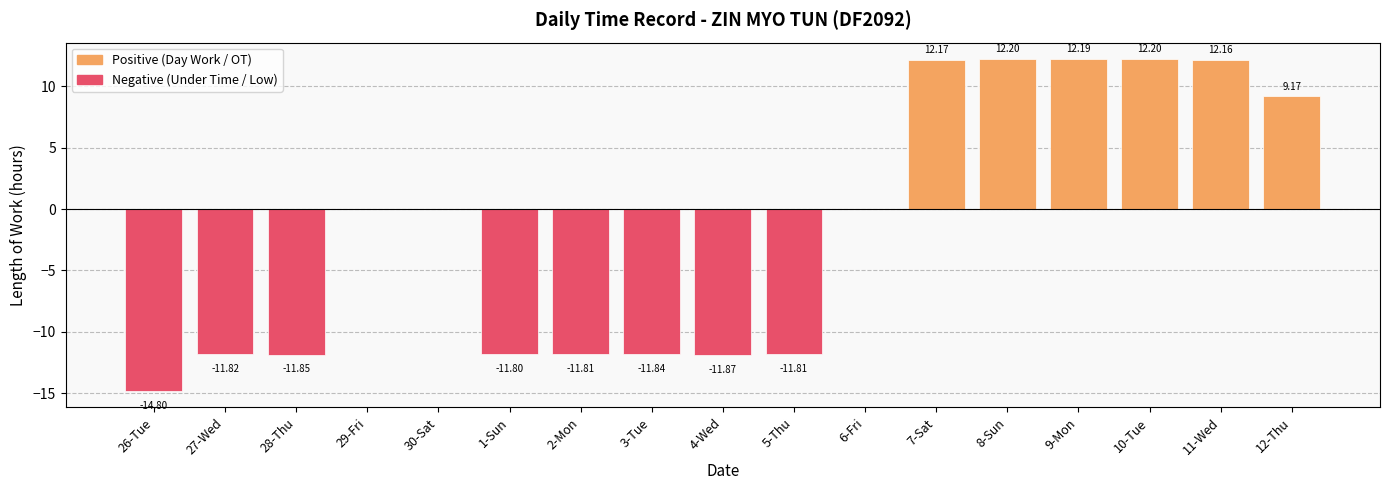

What is the sum of all values?

-27.5